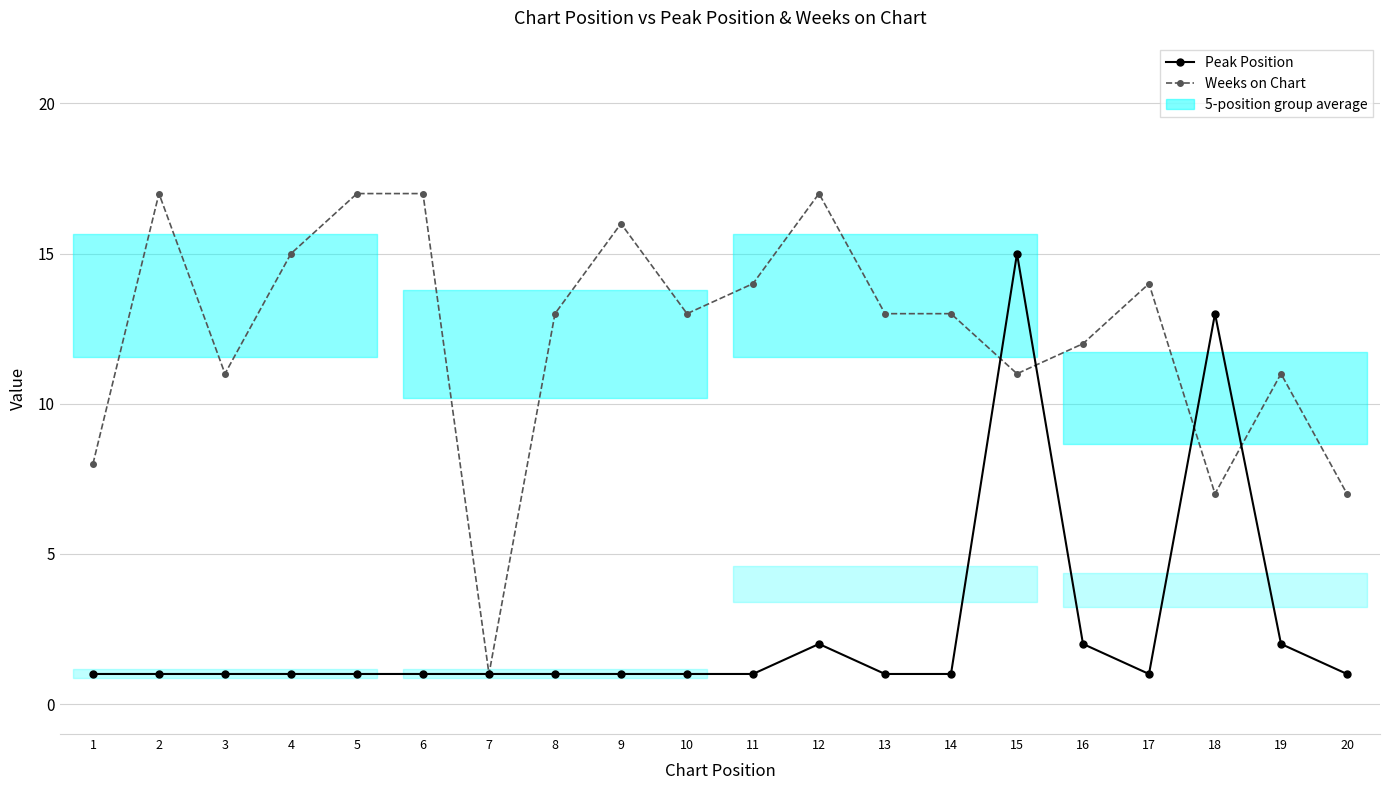

How many interior local peaks does the Weeks on Chart series have?

5